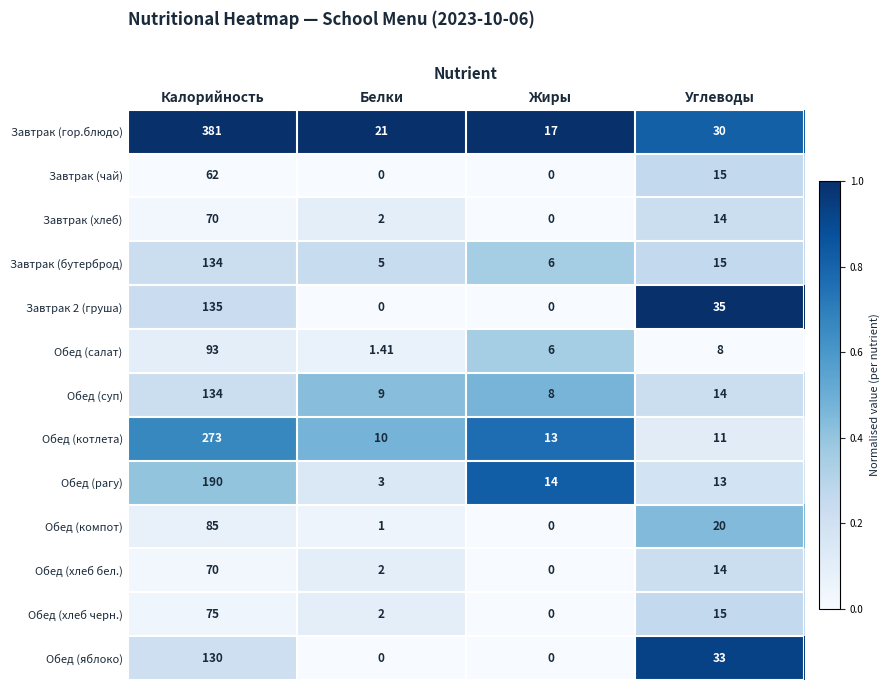

At which category is the sum across all series the highest?

Калорийность